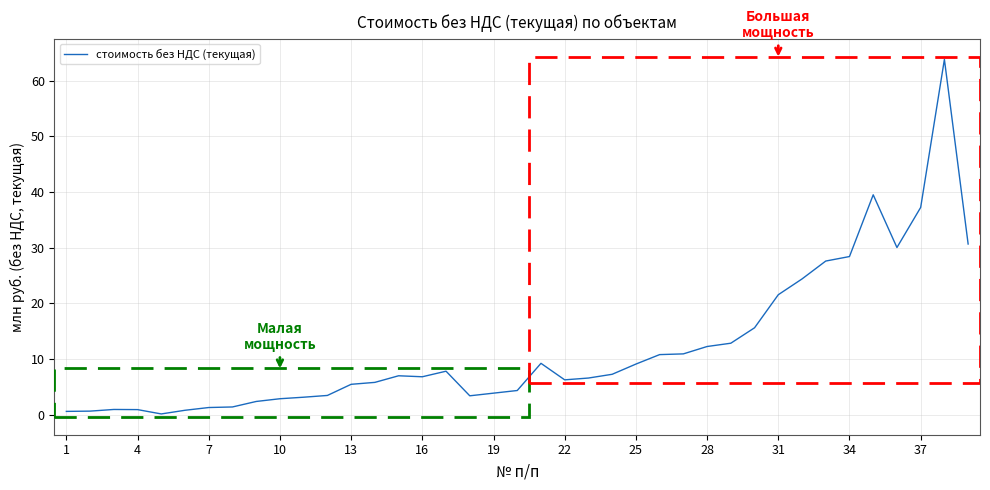

What is the difference between the maximum and minimum values?

63.7